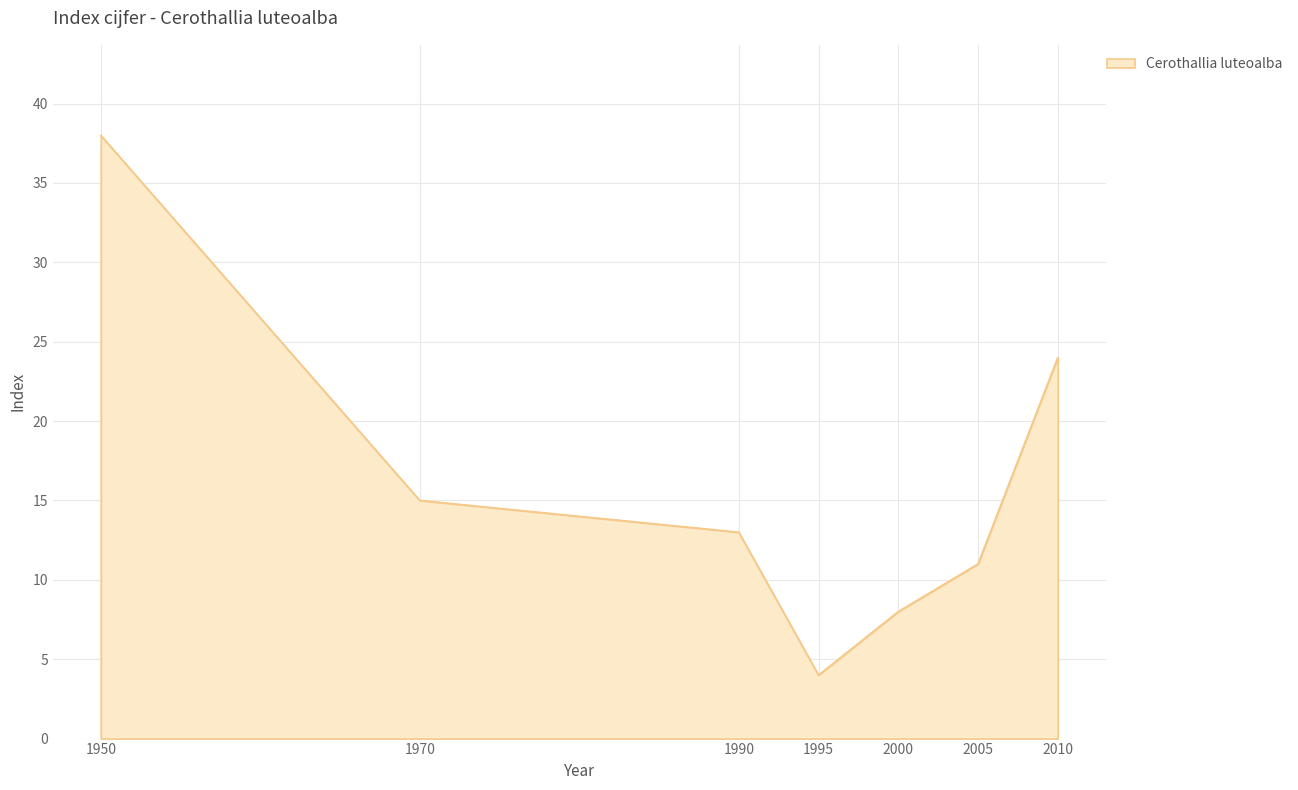

Which category has the lowest value across all series?

1995